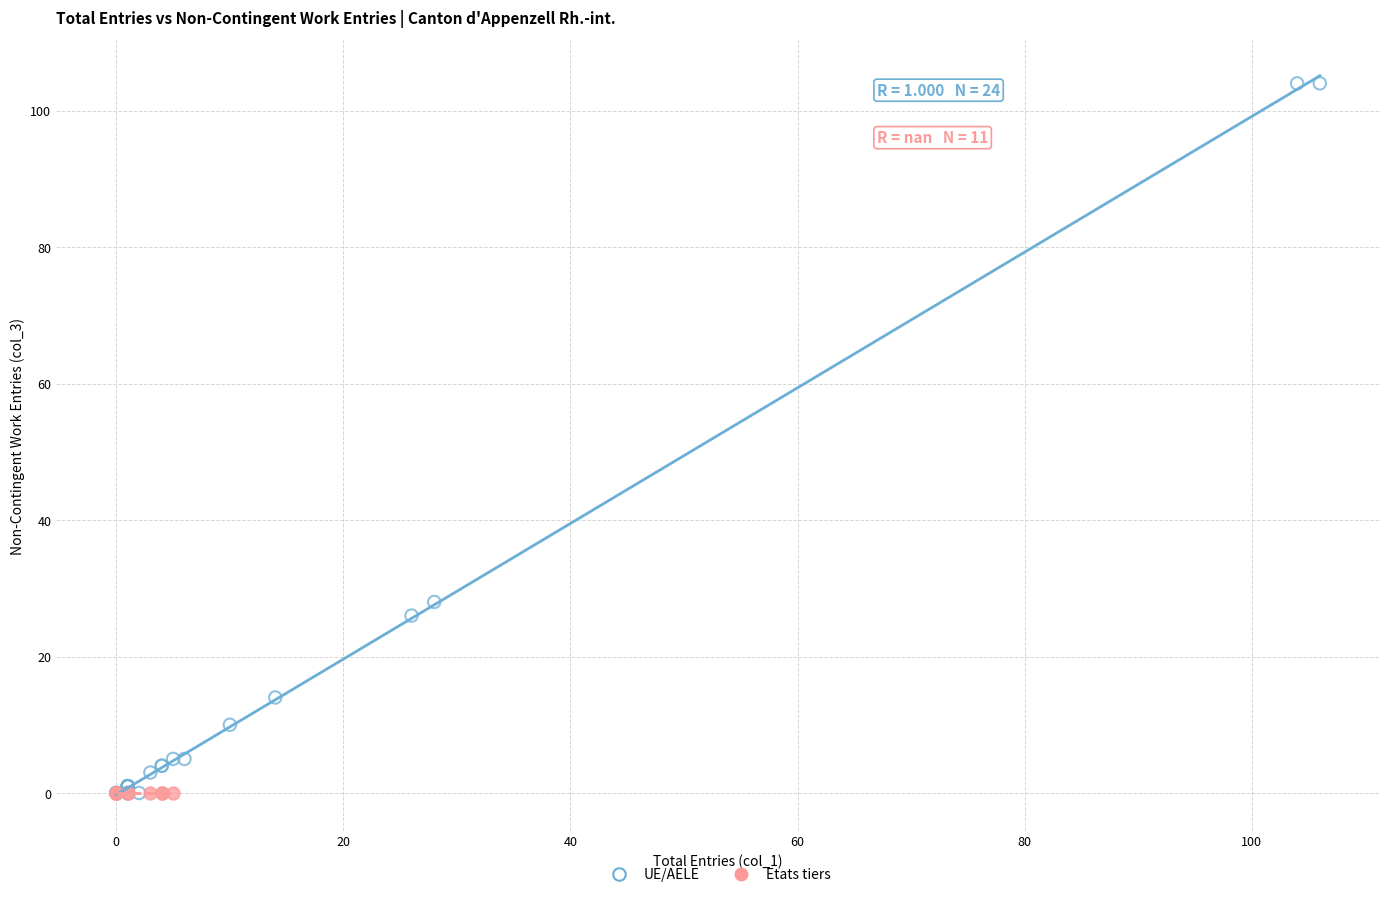

Which series contains the highest Y value?

UE/AELE